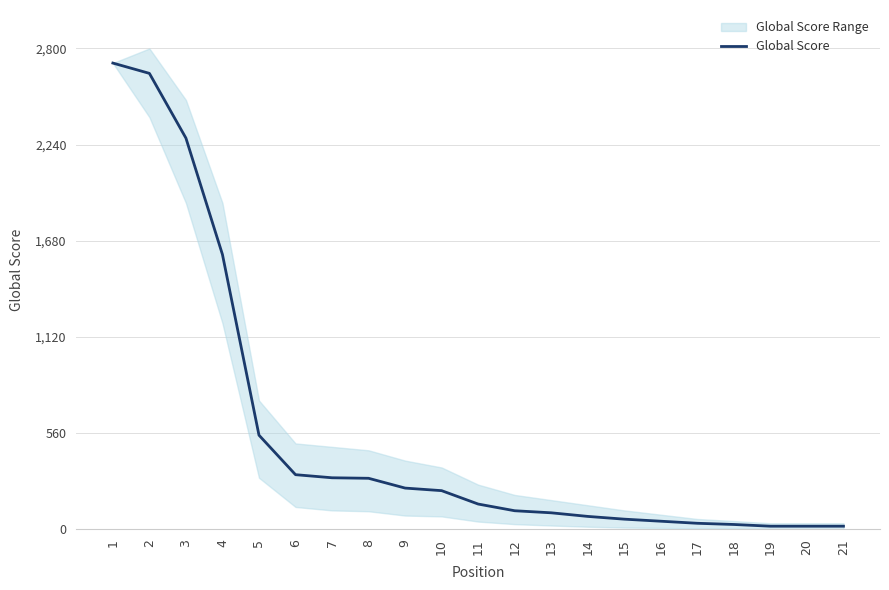

The chart shows a value of 125 at 14. True or false?

False